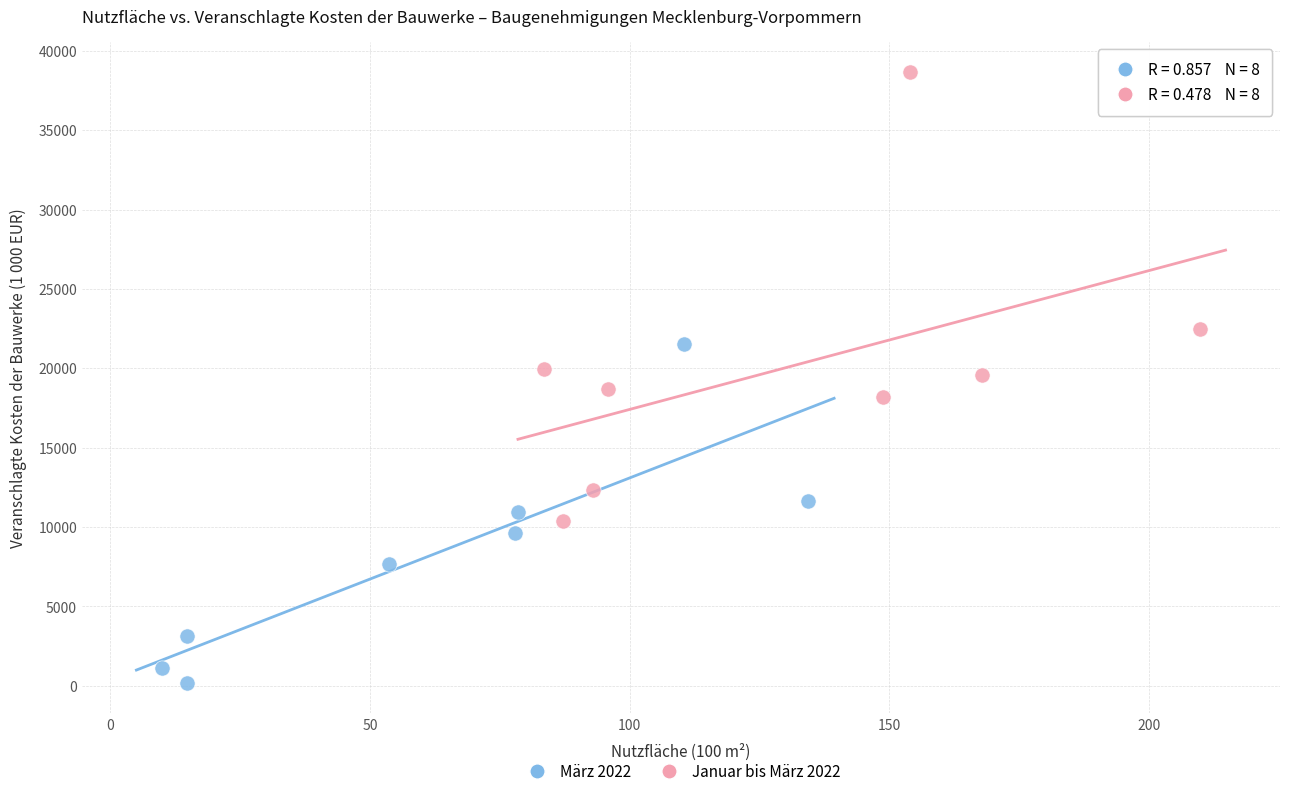

What are all the series names shown in the legend?

März 2022, Januar bis März 2022